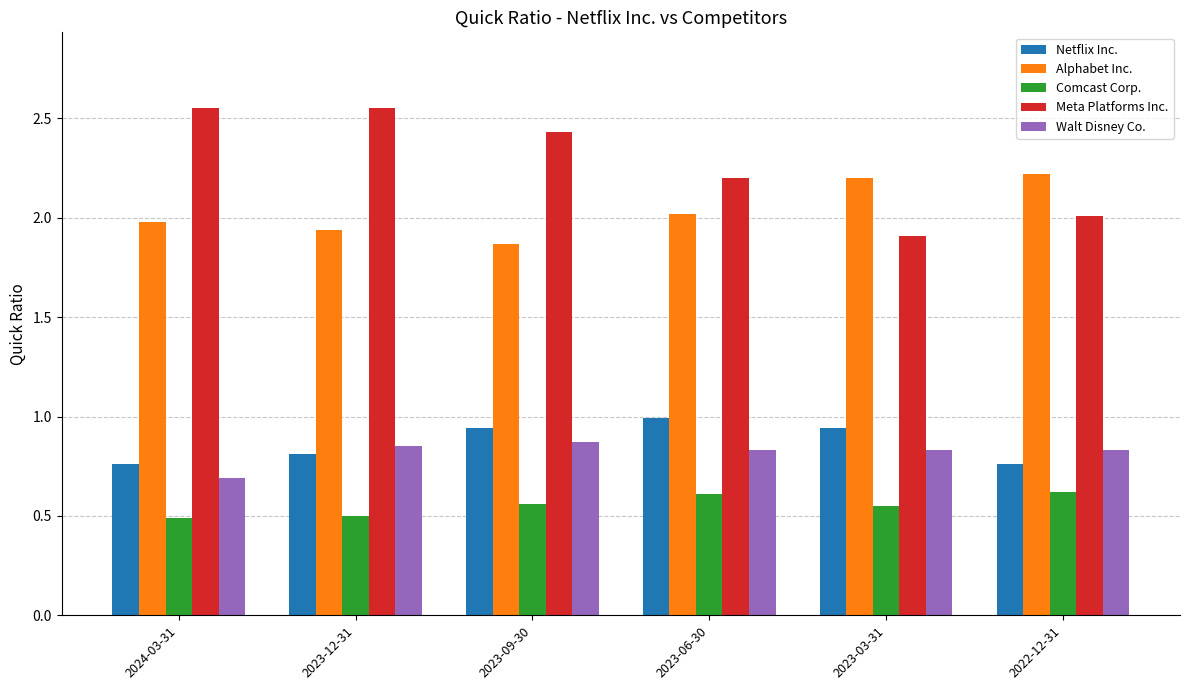

What is the minimum value for Comcast Corp.?

0.5